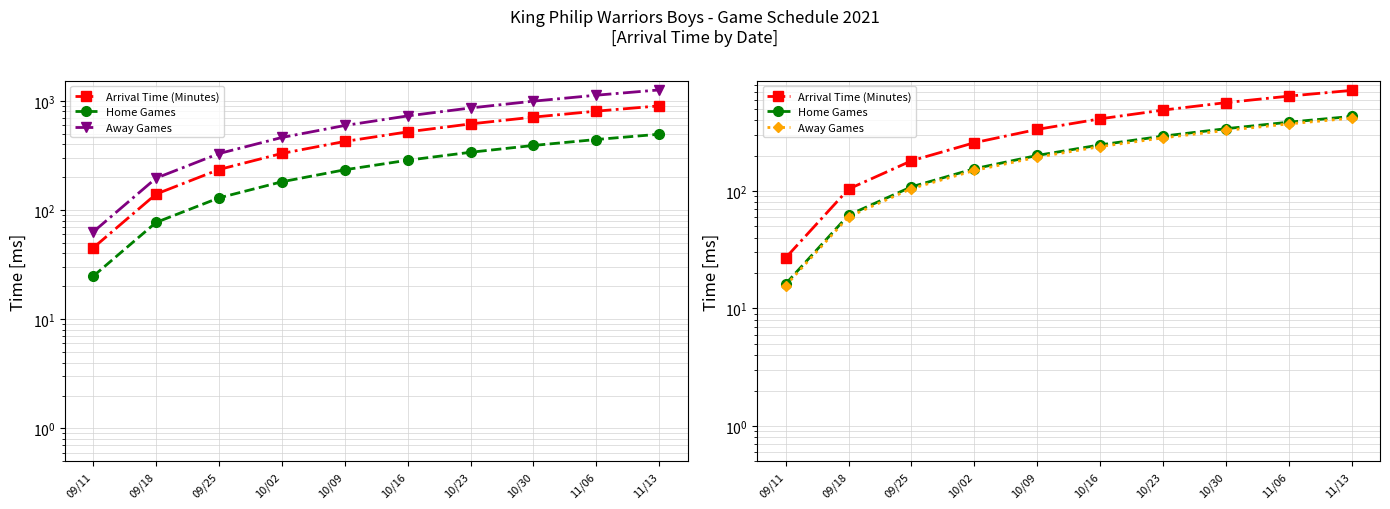

What are all the series names shown in the legend?

Arrival Time (Minutes), Home Games, Away Games